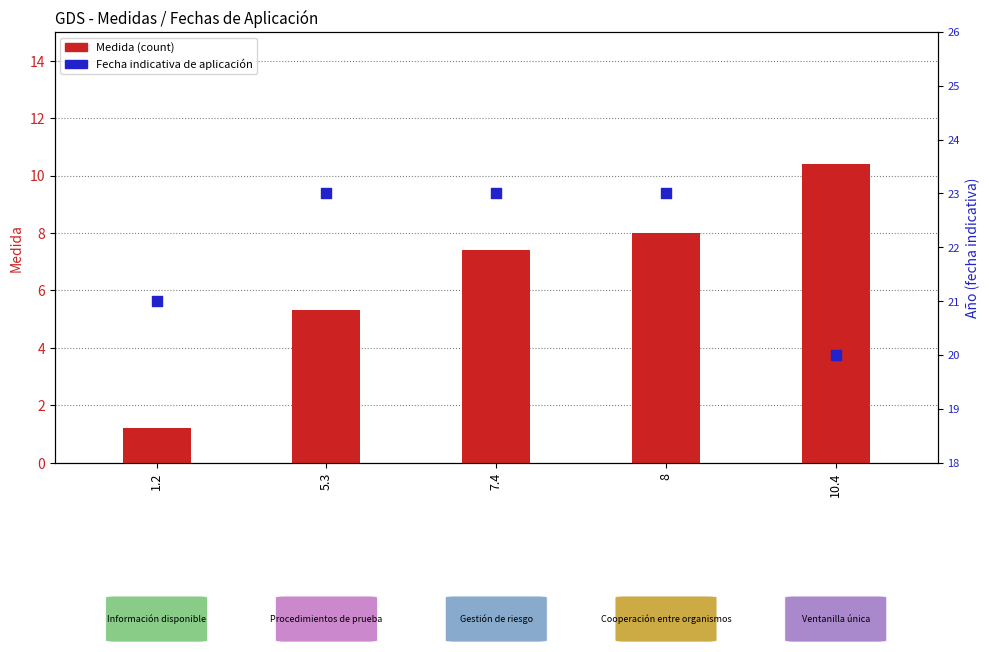

Which series reaches the maximum Y coordinate?

Fecha indicativa (mapped)